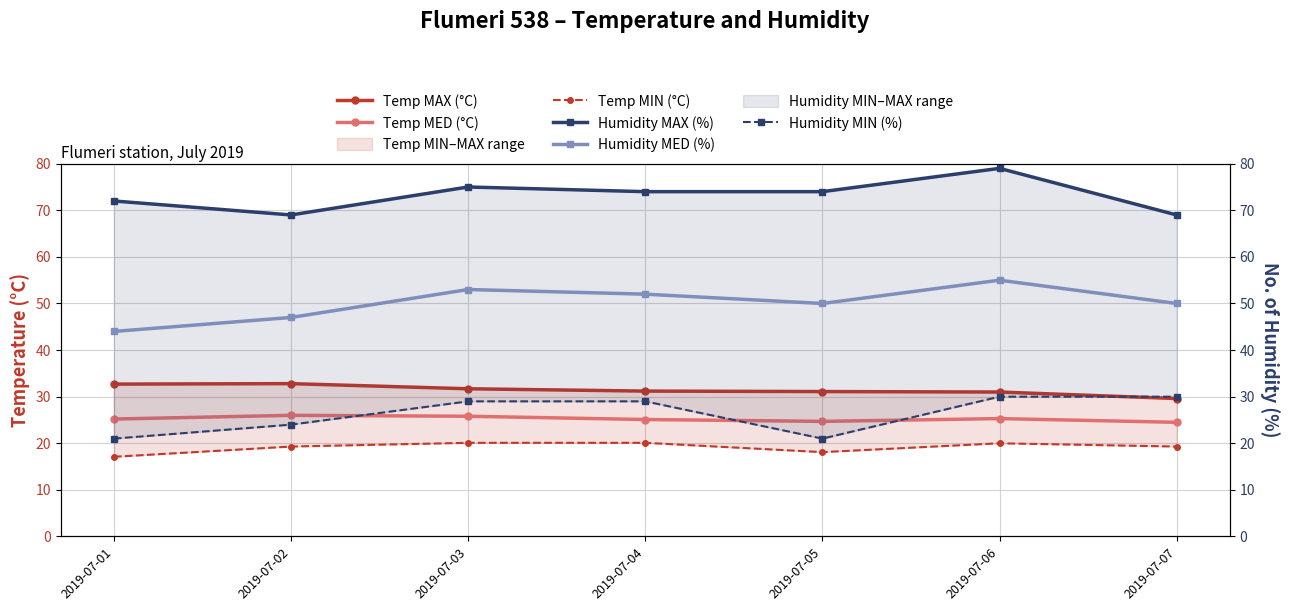

At which label is Temp MAX (°C) closest to 31?

2019-07-06